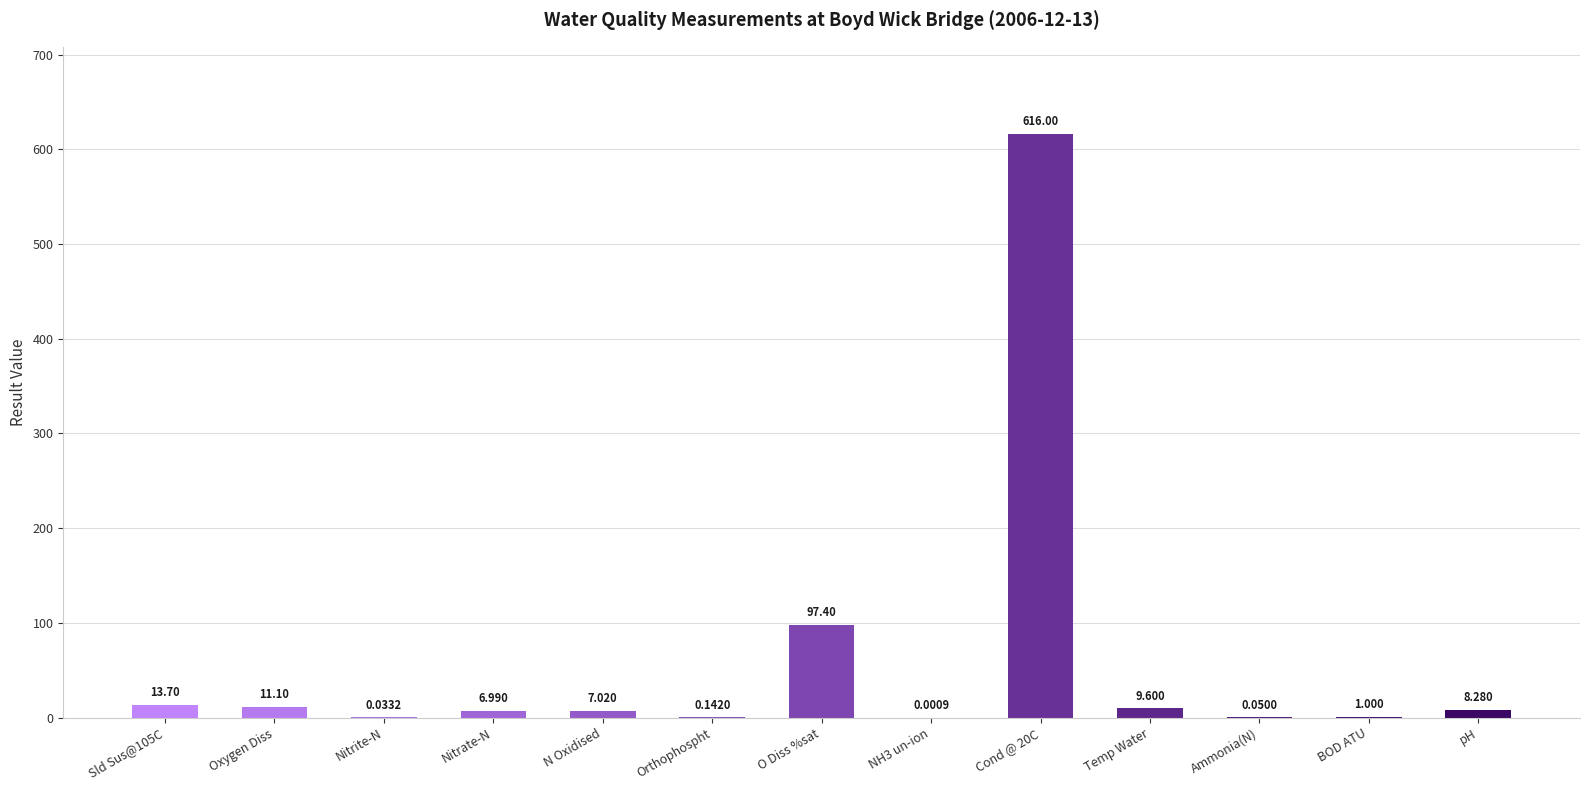

Where is the data nearest to the value 308?

O Diss %sat